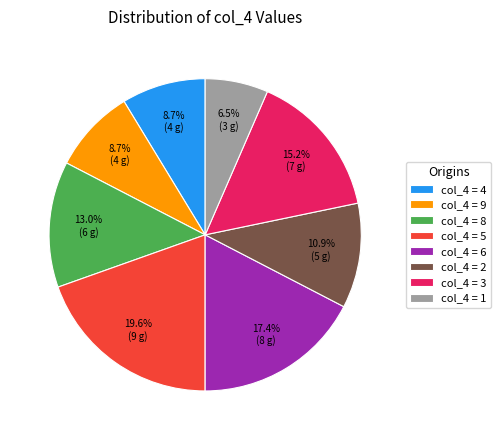

How many slices are in this pie chart?

8